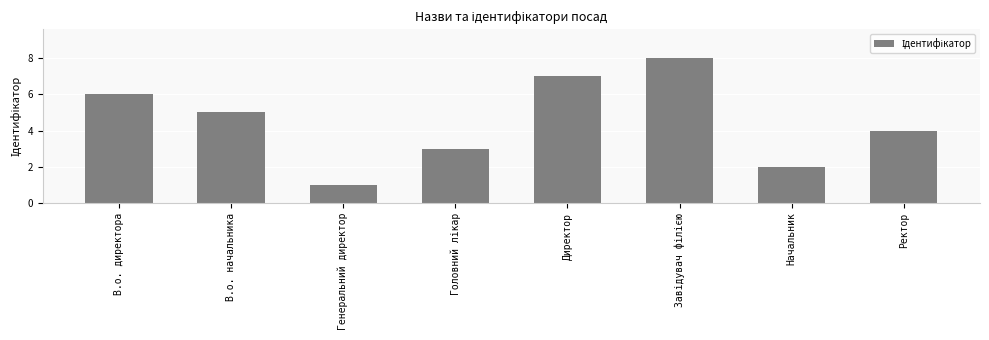

Is it true that the value at В.о. директора is 6?

True